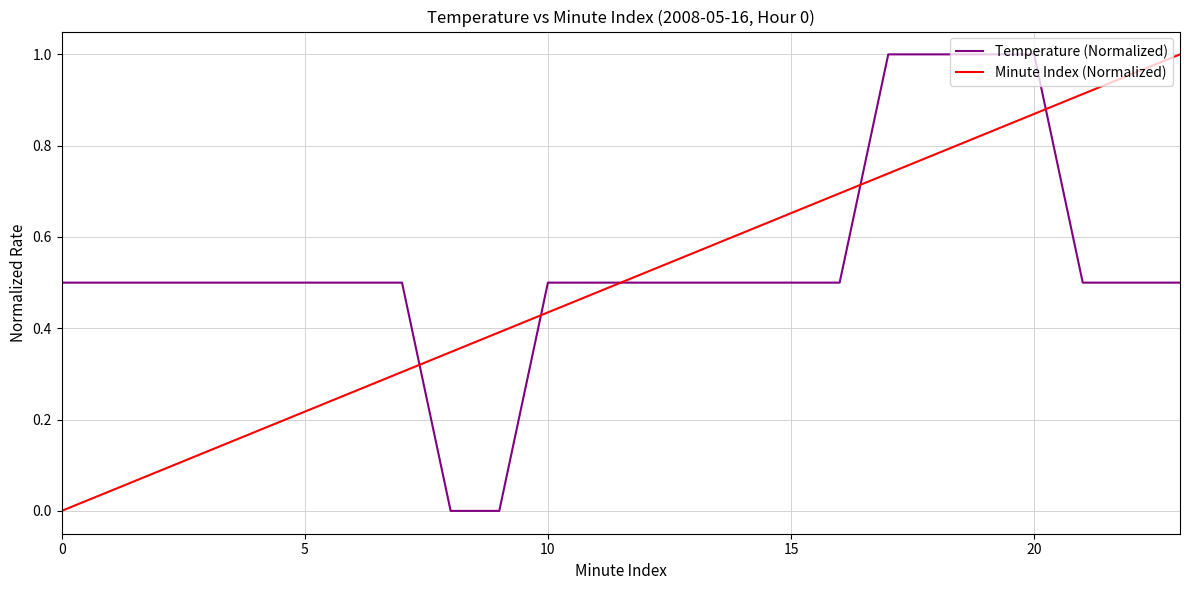

How many times do Minute Index (Normalized) and Temperature (Normalized) cross each other?

5